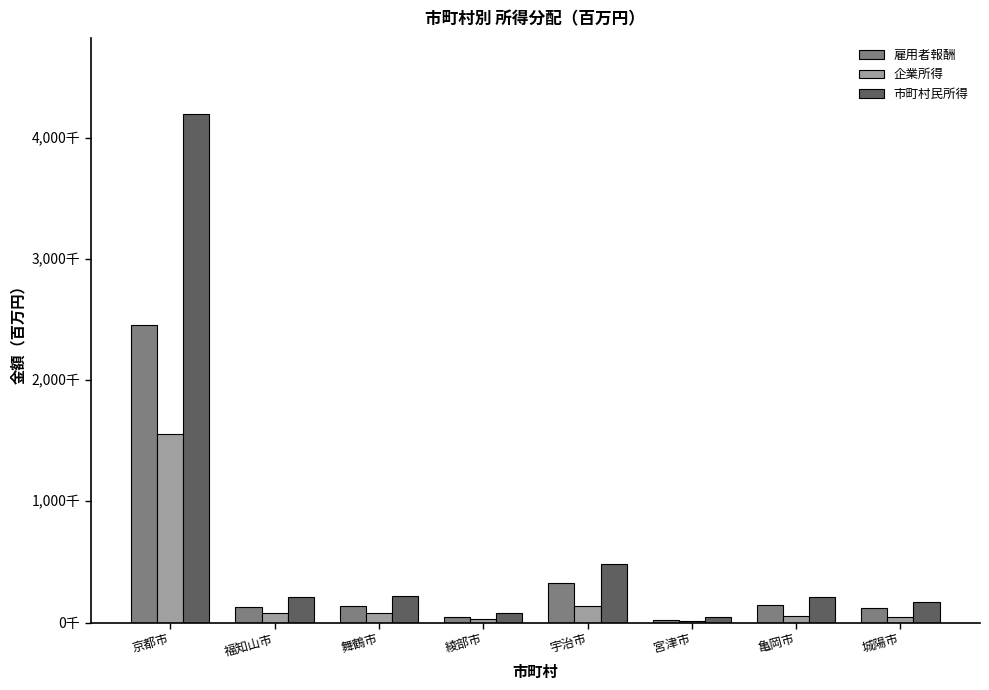

Which series has the widest spread of values?

市町村民所得